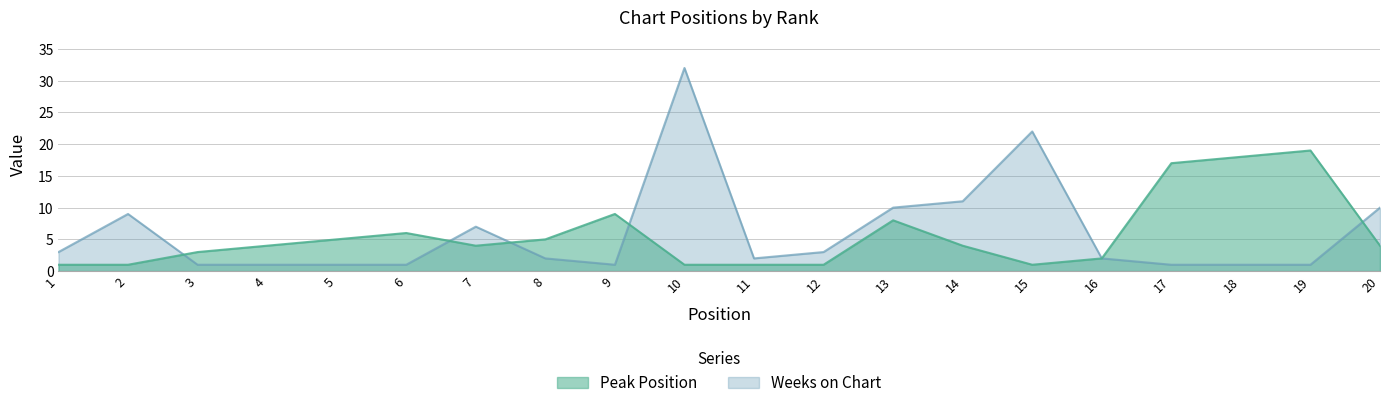

What is the value of the Weeks on Chart point at the 9th from the left?

1